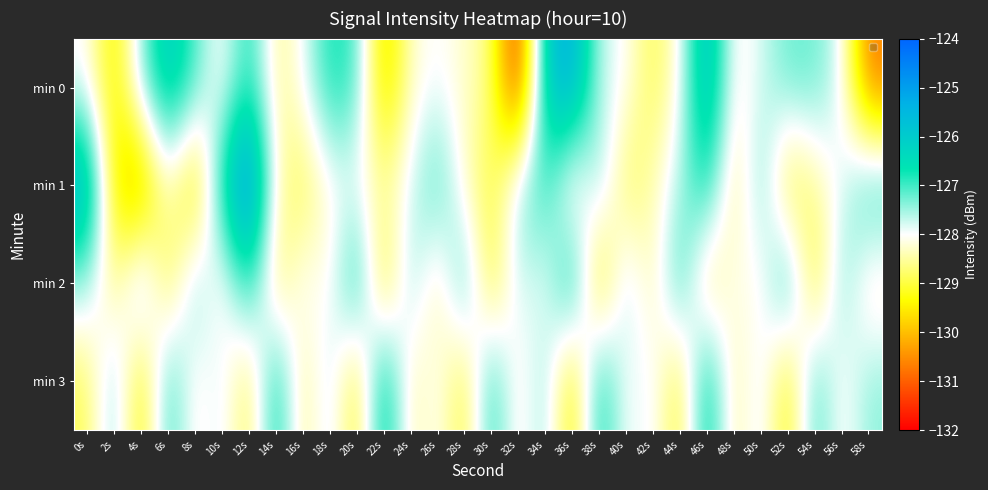

Count the number of data series in this chart.

4